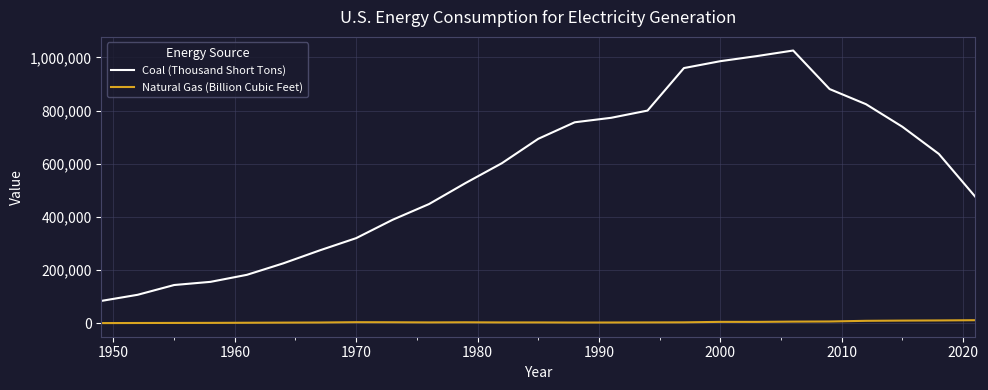

Which series has the largest total across all categories?

Coal (Thousand Short Tons)